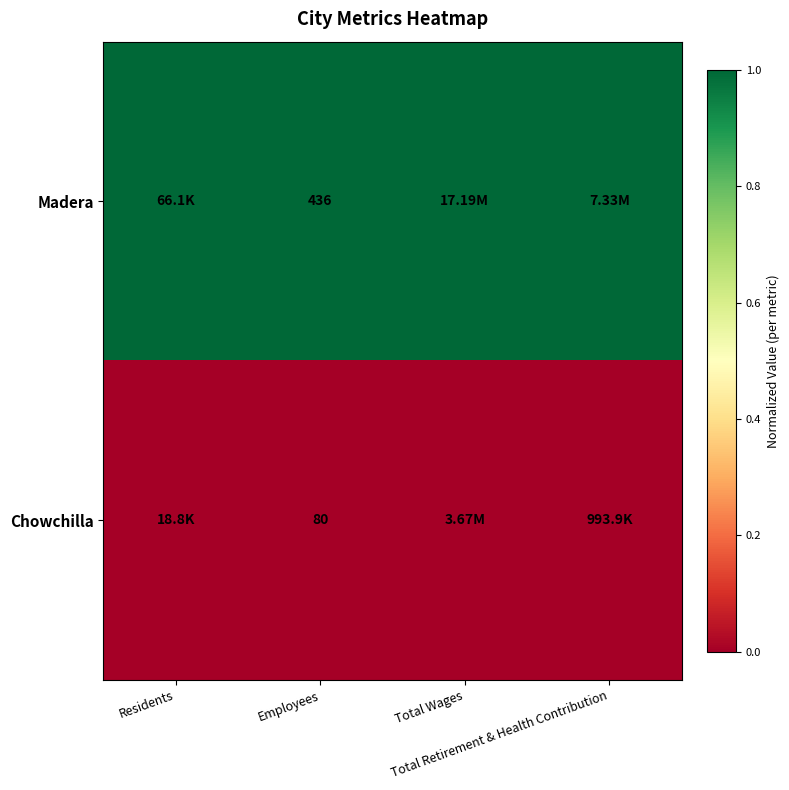

How many data points does each series have?

4